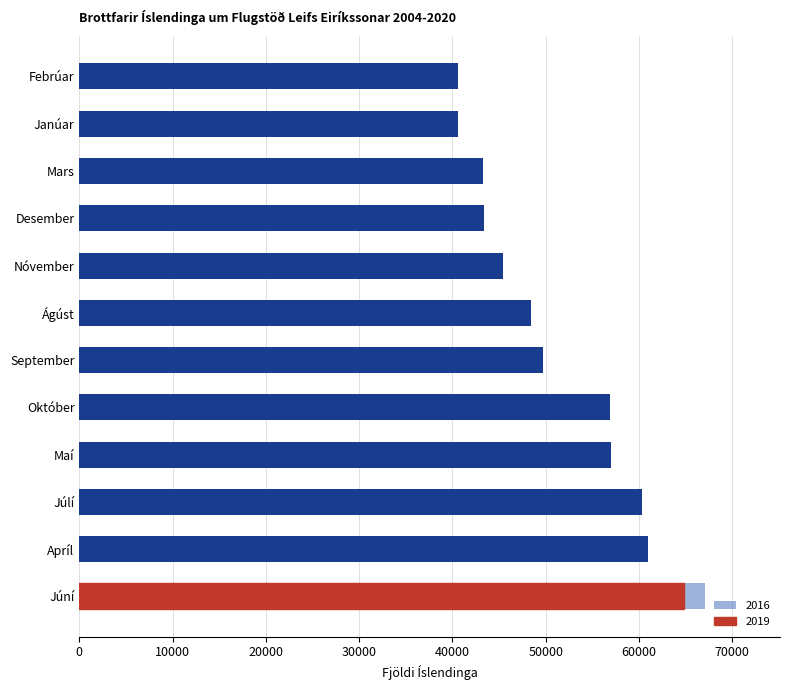

At which category is the sum across all series the highest?

Júní